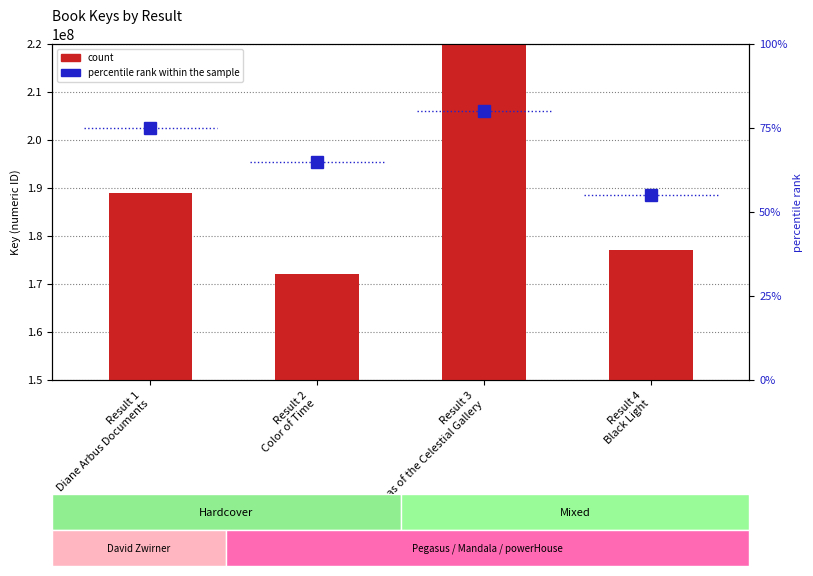

At how many categories does at least one series exceed 776826871?

1